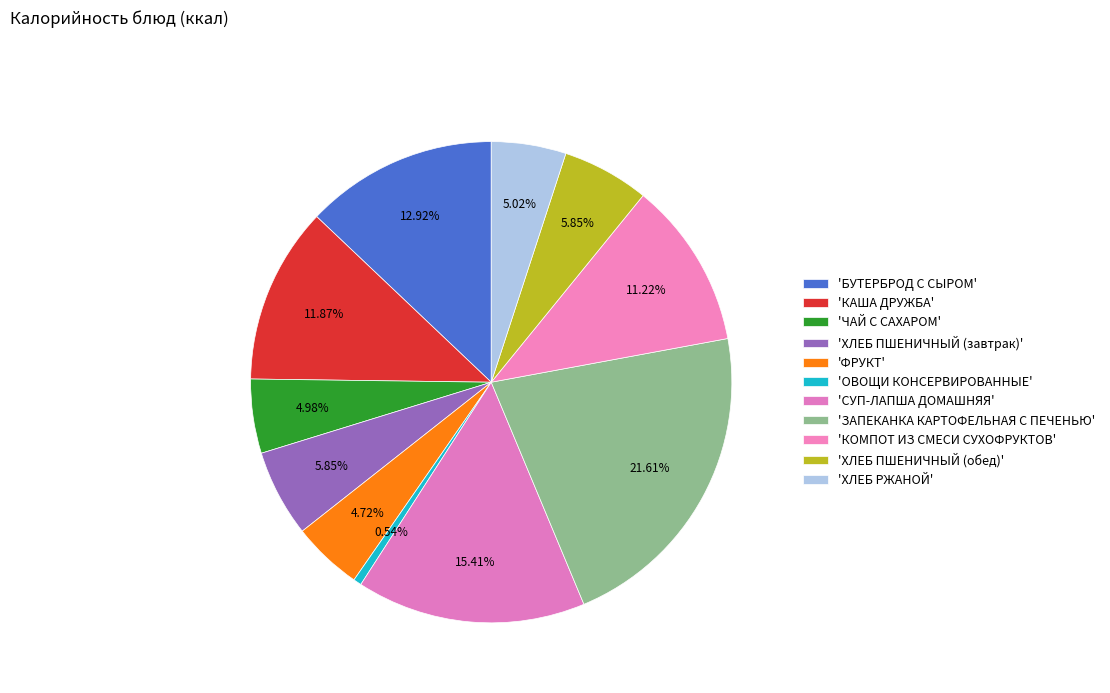

How many segments does this pie chart have?

11